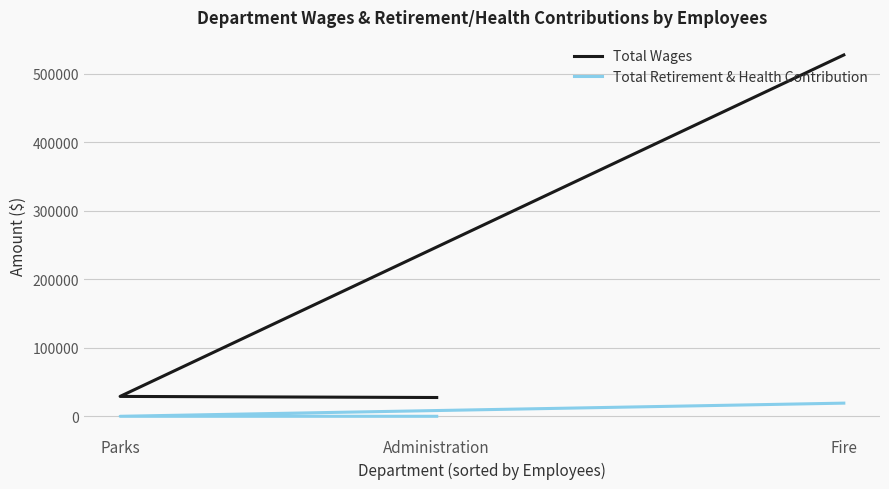

Is the value of Total Wages at Parks greater than the value of Total Retirement & Health Contribution at Parks?

Yes